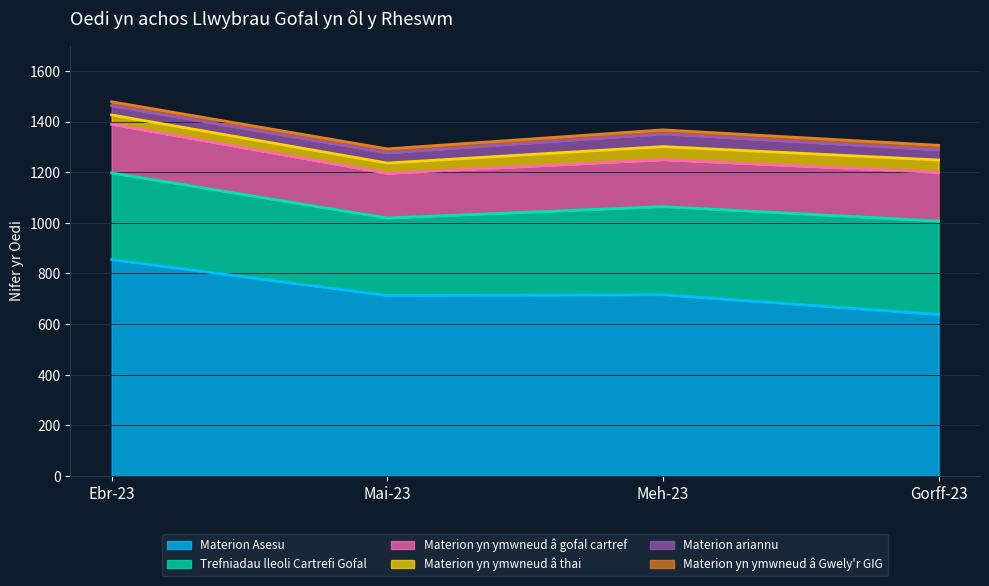

Is it true that Materion yn ymwneud â Gwely'r GIG equals 18 at Gorff-23?

True